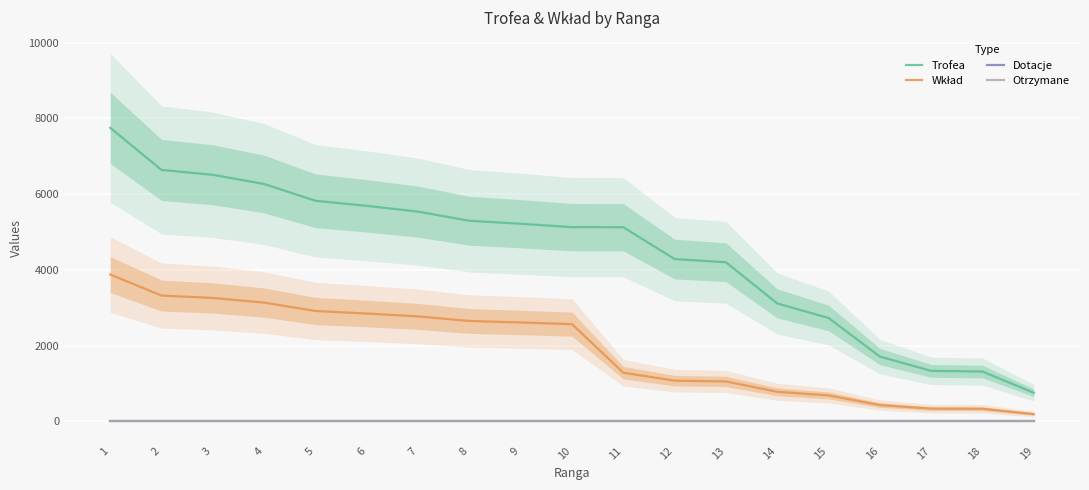

At which label does Wkład first exceed 2564?

1